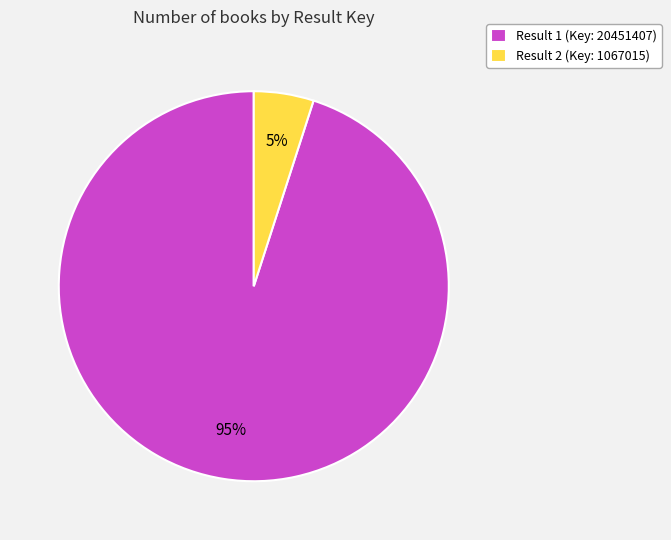

To the nearest percent, what is the difference between the Result 1 (Key: 20451407) and Result 2 (Key: 1067015) slice percentages?

90%